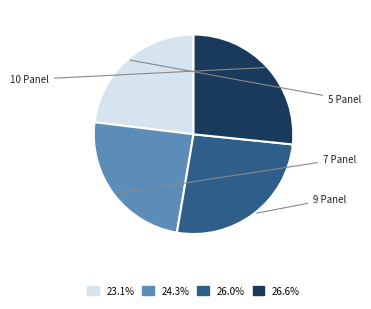

Is it true that 5 Panel is 23% of the pie?

True